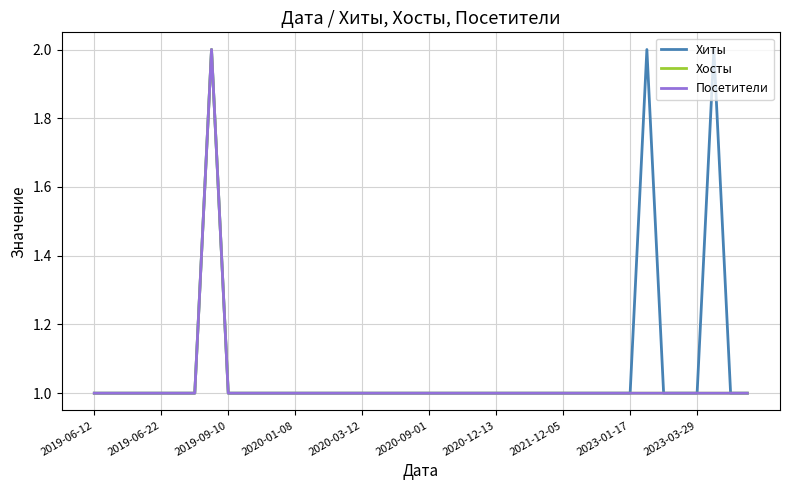

What is the value of the Хосты point at the 20th from the left?

1